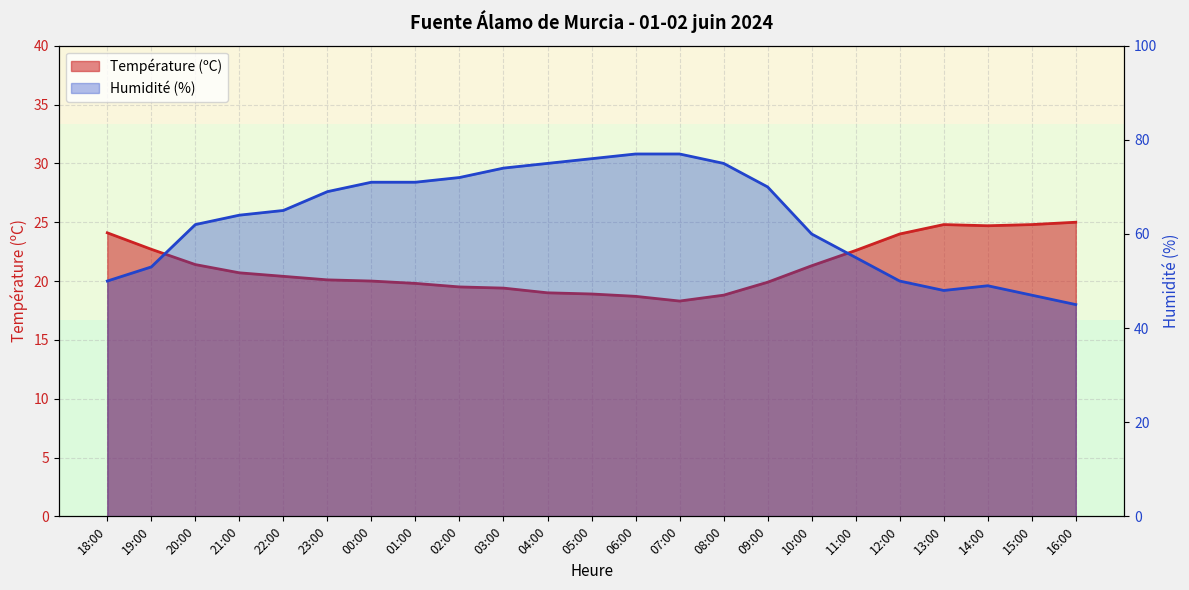

Does the chart have visible grid lines?

Yes